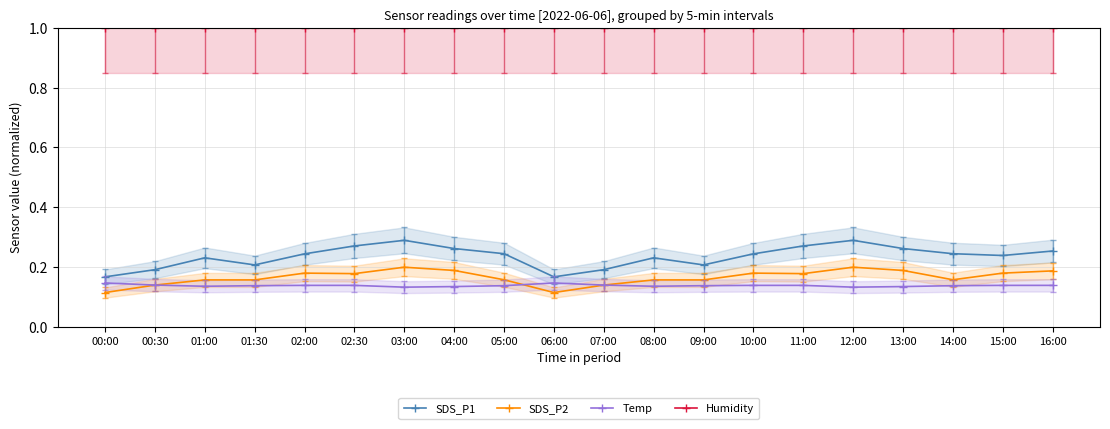

True or false: SDS_P2 and Humidity cross at least once.

False